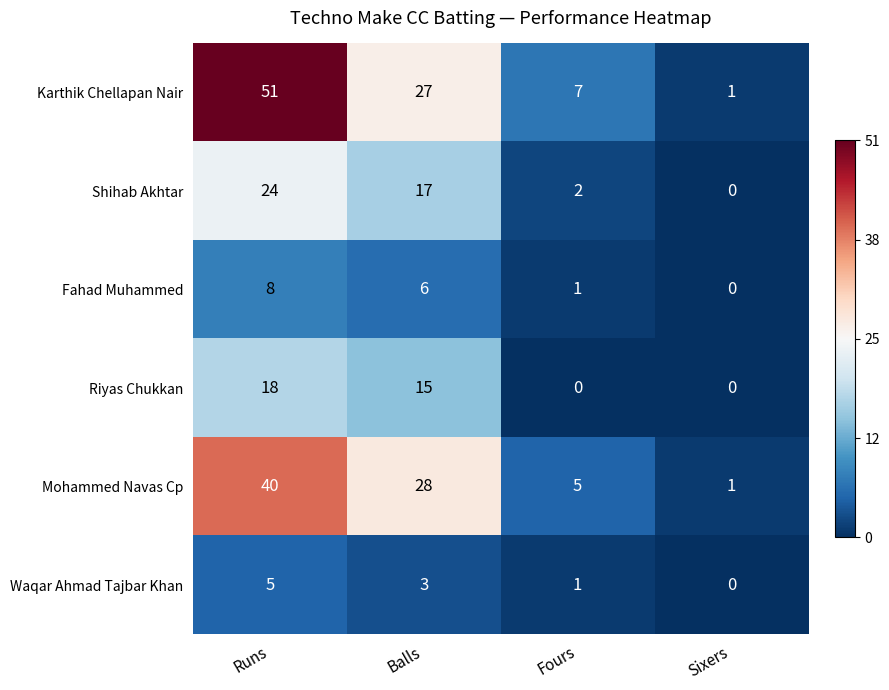

How many categories are shown in the chart?

4